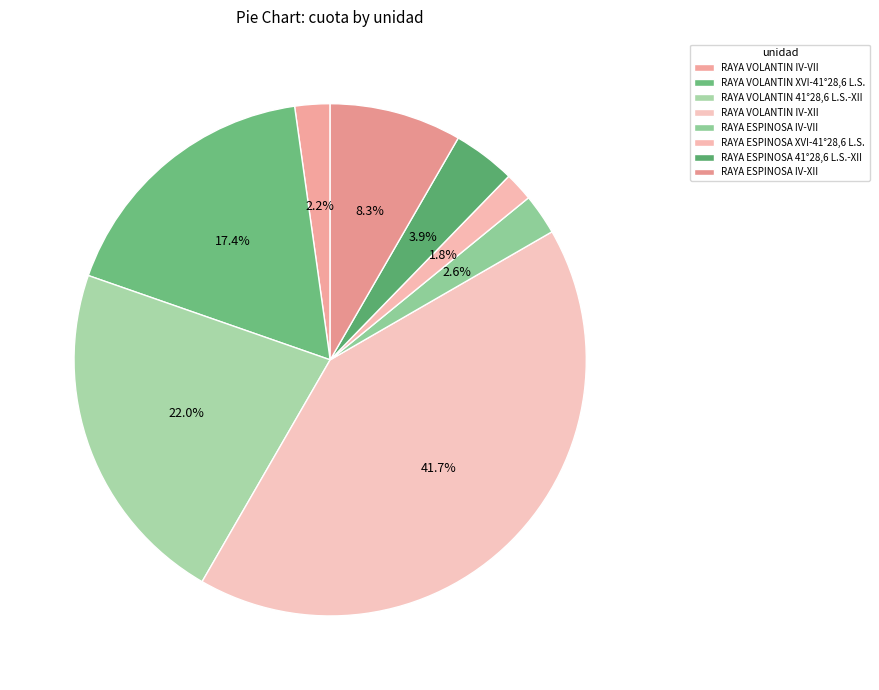

Does RAYA ESPINOSA XVI-41°28,6 L.S. represent more than half of the total?

No